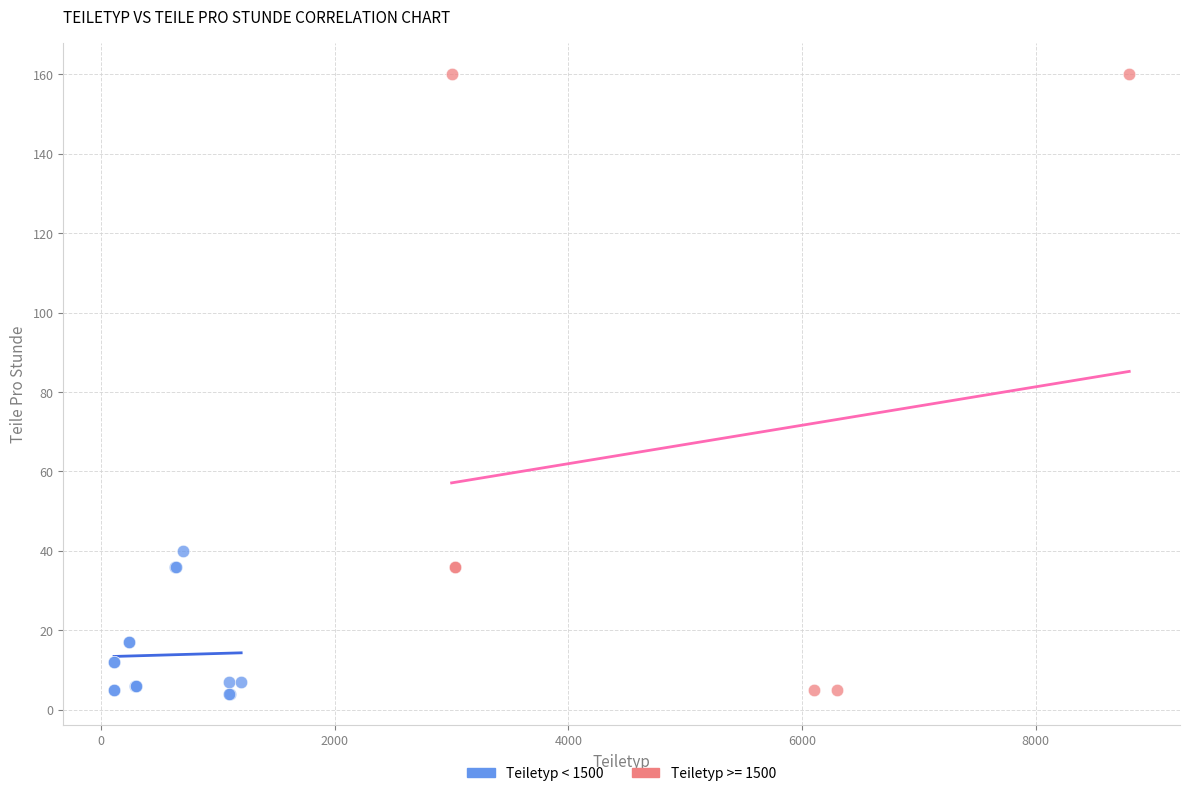

Which series has the widest spread of Y values?

Teiletyp >= 1500